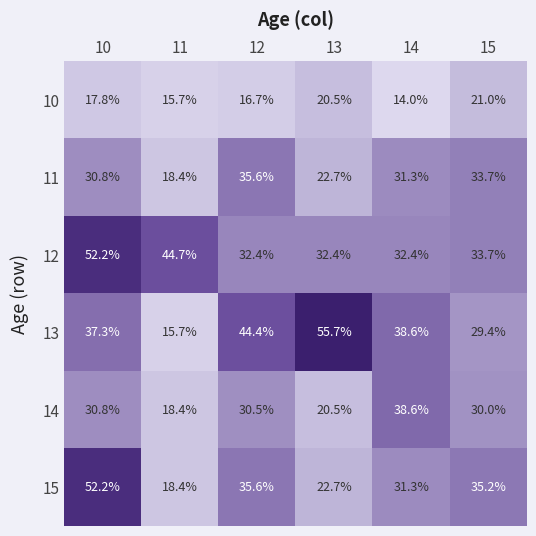

The value of 11 at 13 is 22.7. True or false?

True